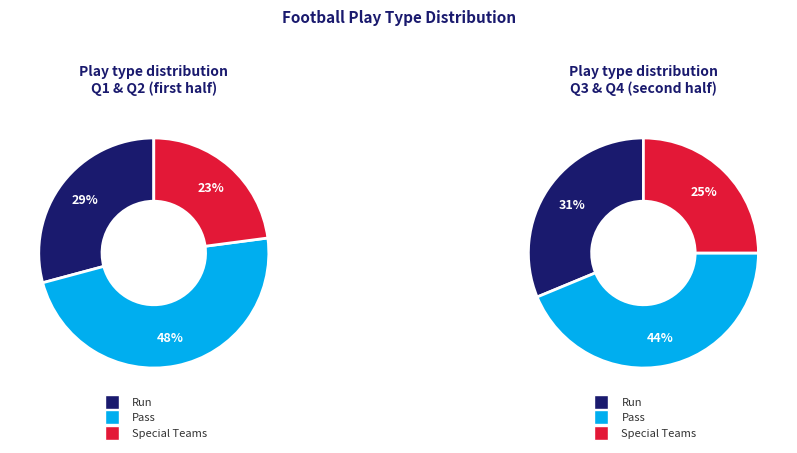

Is there any slice that represents more than half of the pie?

No